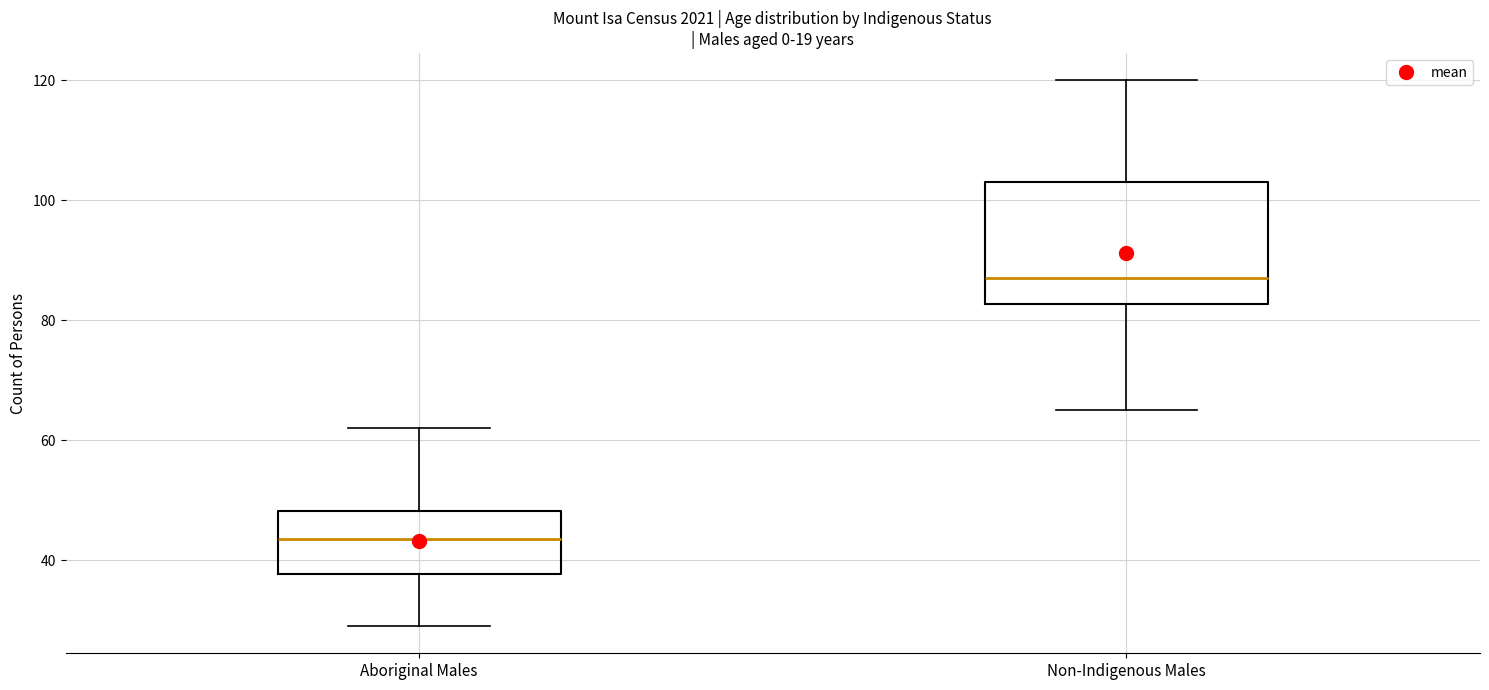

Which box's median line is the lowest?

Aboriginal Males